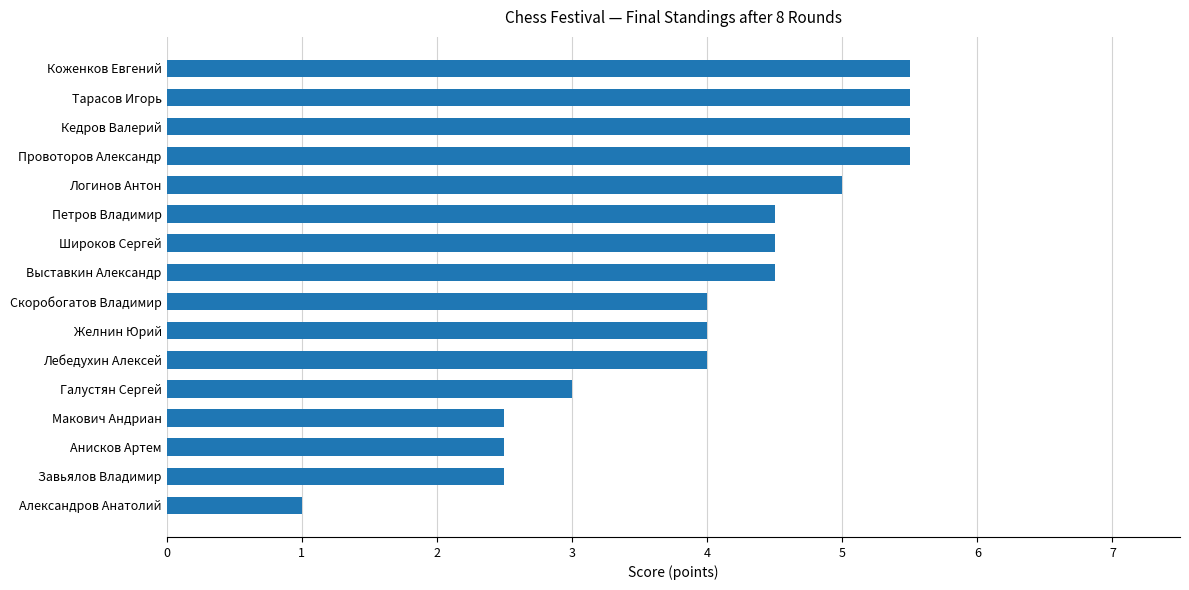

At which label is the value closest to 3?

Галустян Сергей